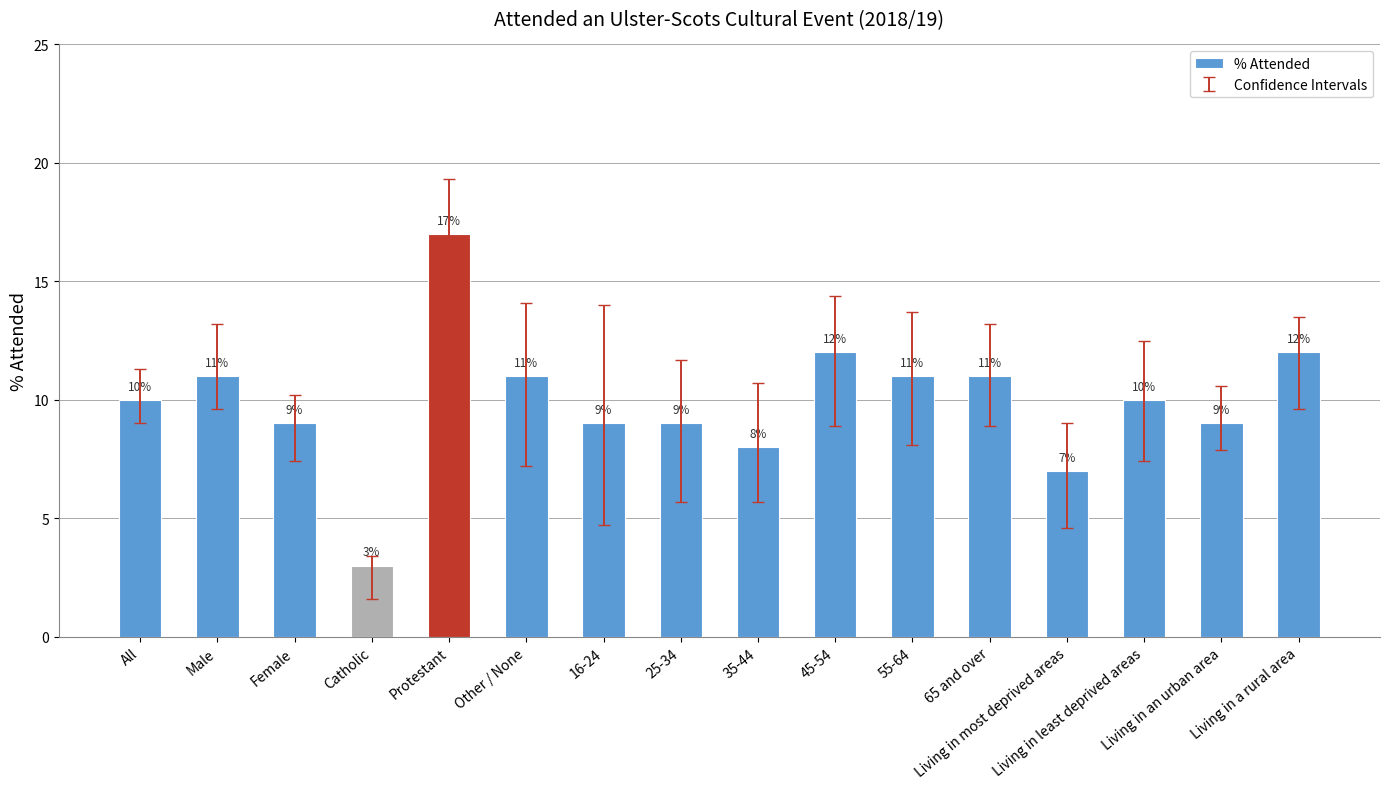

What is the sum of all values?

159